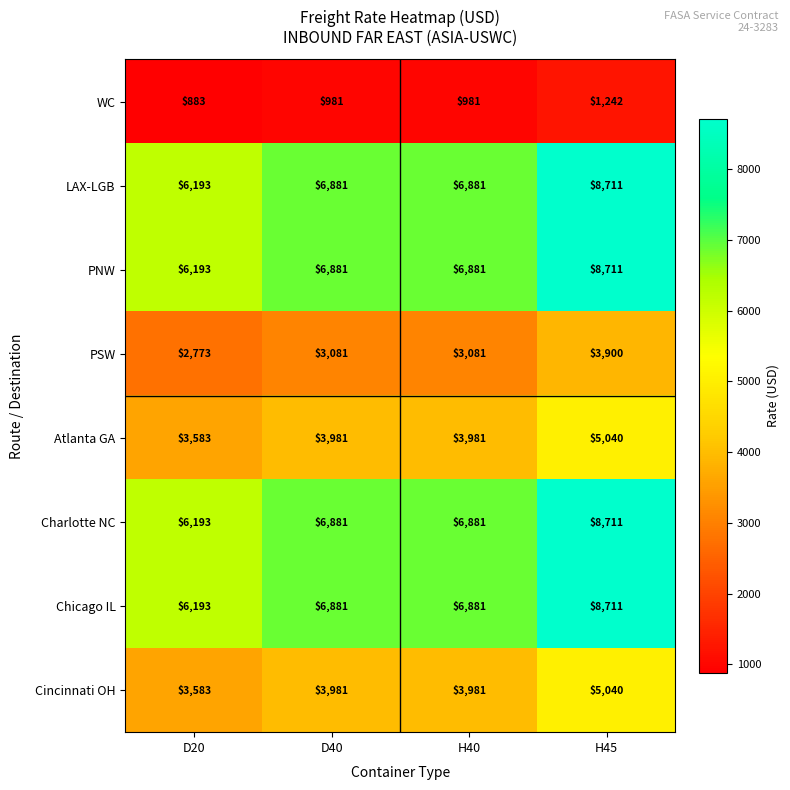

At which category is the sum across all series the highest?

H45